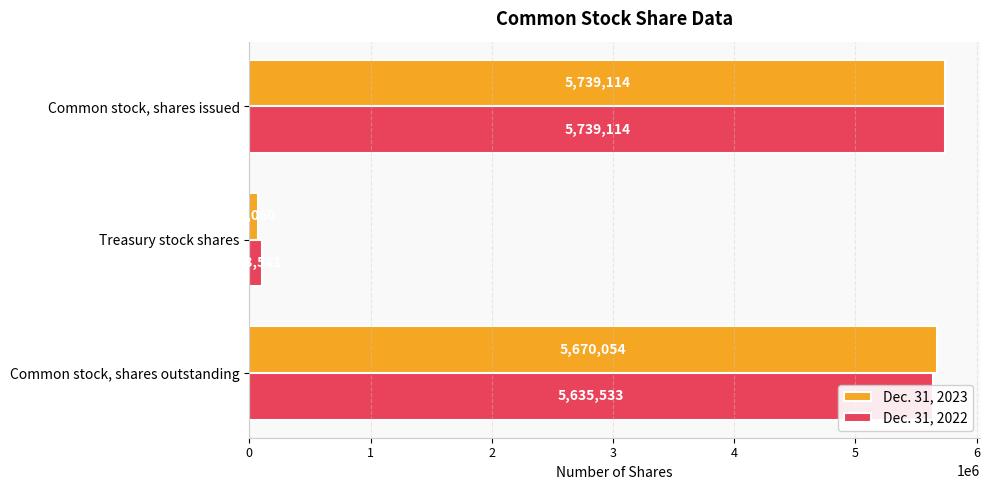

Which category has the lowest value across all series?

Treasury stock shares